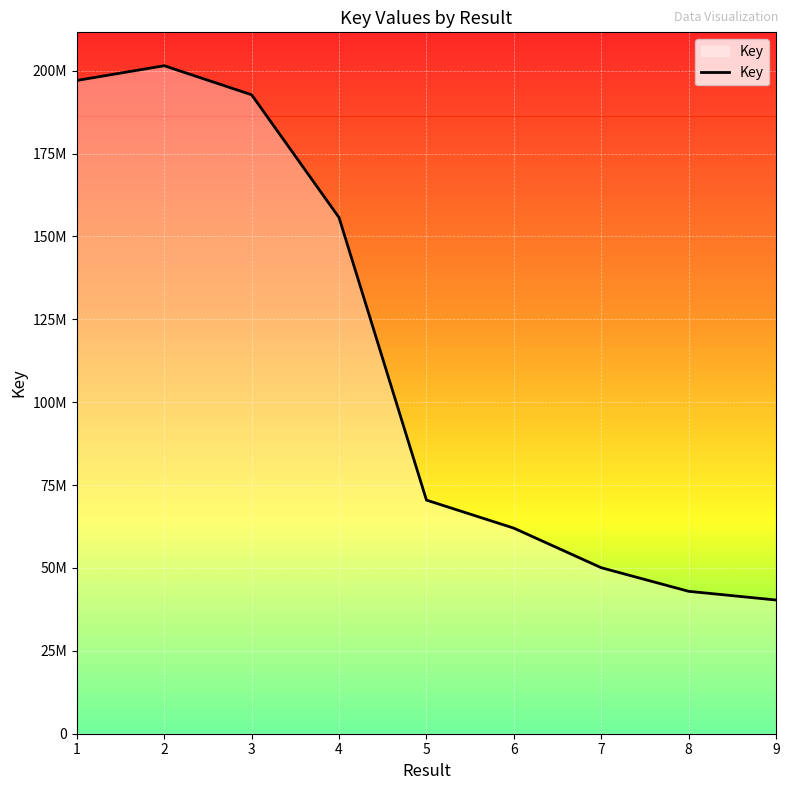

List the labels in order of value, largest first.

2, 1, 3, 4, 5, 6, 7, 8, 9